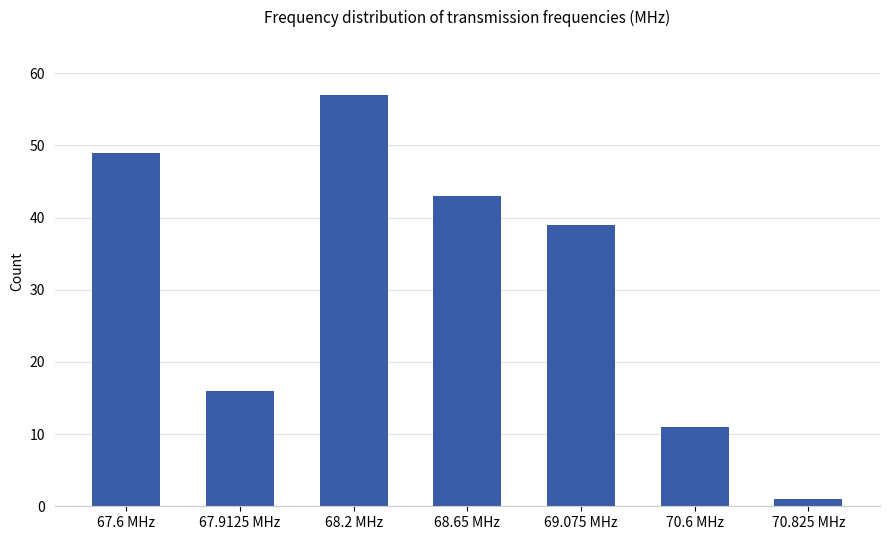

Is it true that the value at 67.6 MHz is 49?

True